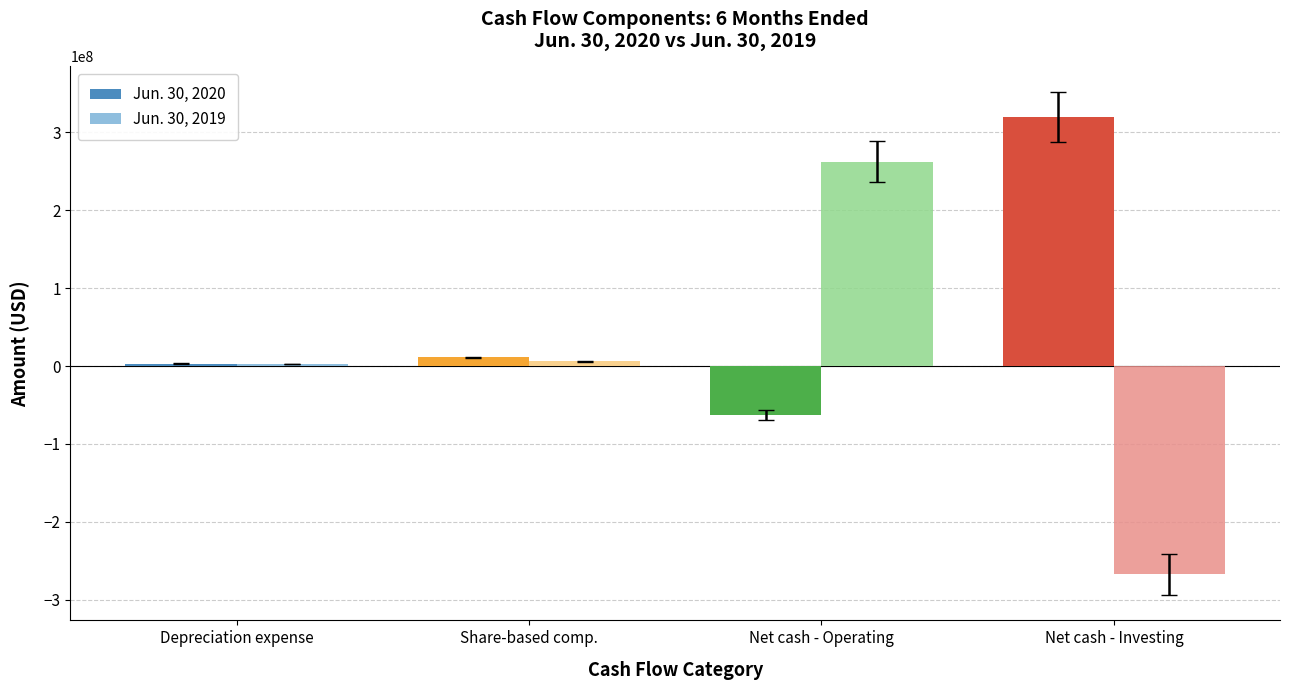

What is the average value of the Jun. 30, 2020 series?

67936250